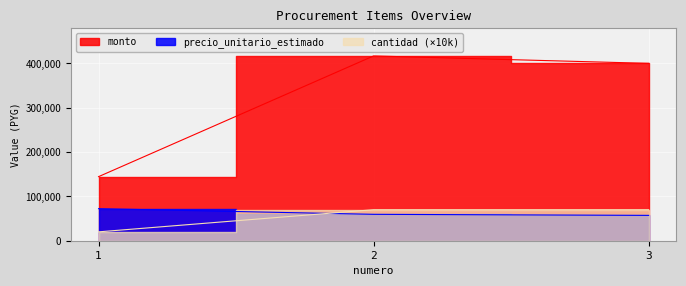

What is the difference between the precio_unitario_estimado values at 1 and 2?

12703